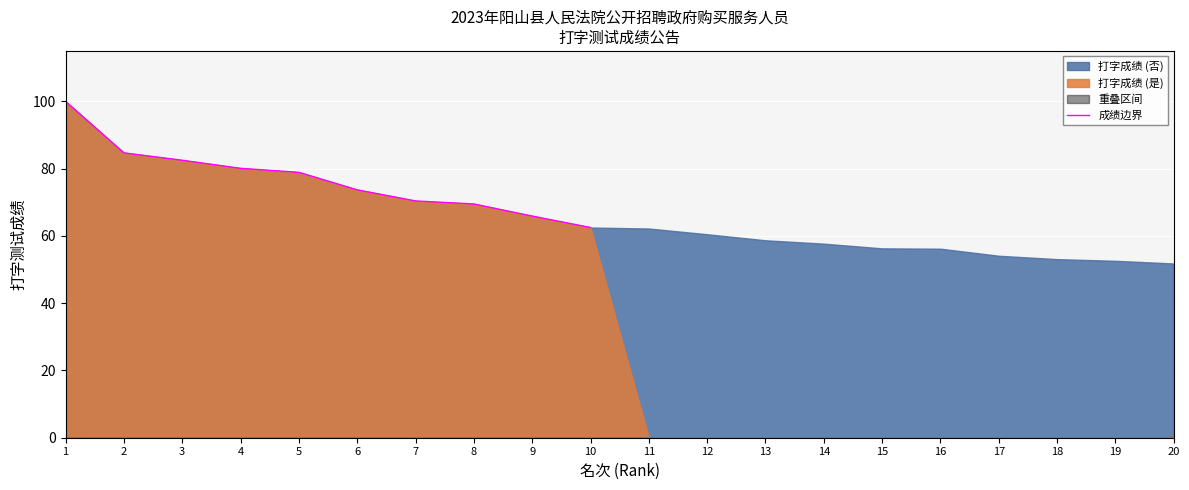

Reading right to left, extract all data points from this chart.

10=62.5	9=65.9	8=69.5	7=70.4	6=73.7	5=78.9	4=80.1	3=82.5	2=84.7	1=100.0